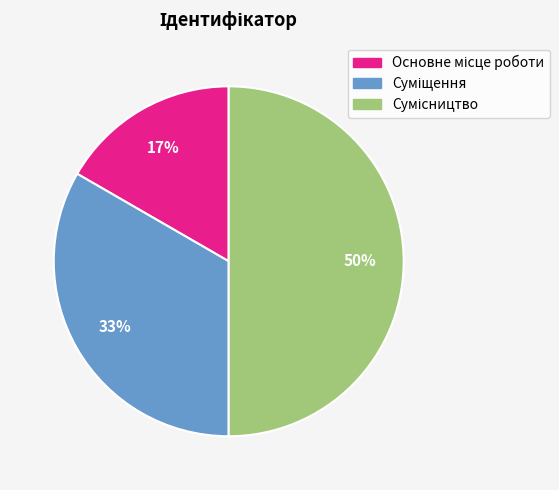

To the nearest percent, what is the difference between the largest and smallest slice percentages?

33%